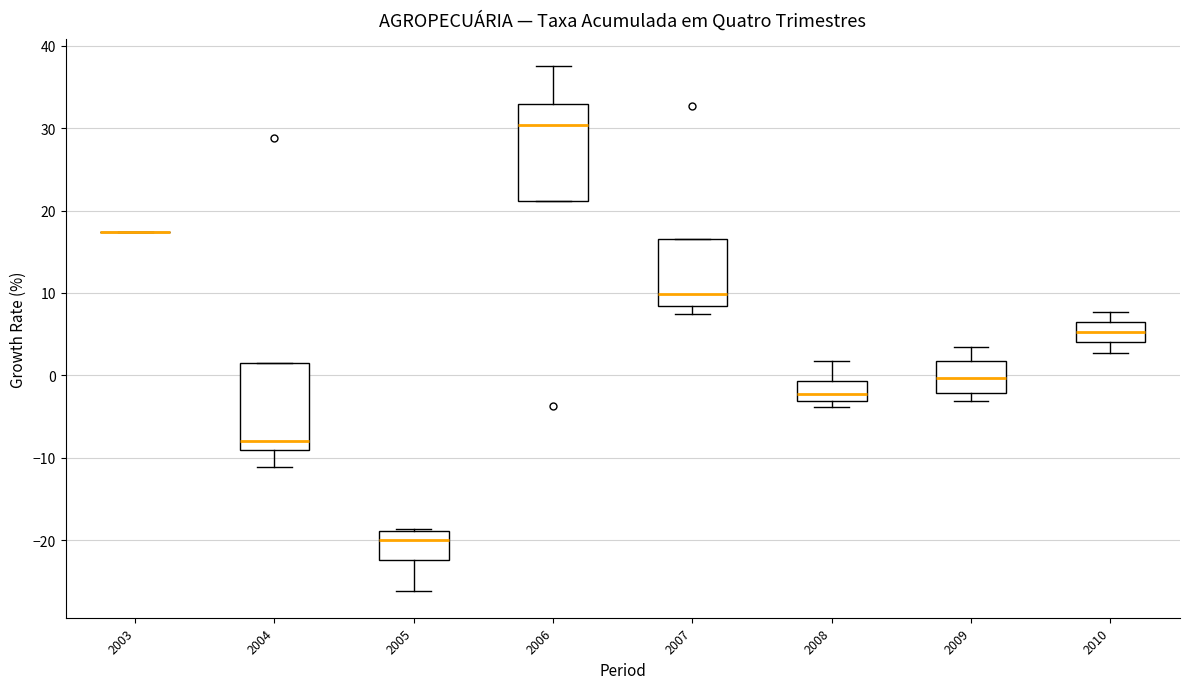

Reading left to right, transcribe this box plot: for each box, give where its median line is, the range the box spans, and where its two whiskers end, as read against the y-axis. The values are not printed on the chart, so give them approximately, as read against the axis.

2003: box collapsed to a line at 17, whiskers 17 to 17
2004: median -8, box -9 to 2, whiskers -11 to 2
2005: median -20, box -22 to -19, whiskers -26 to -19
2006: median 30, box 21 to 33, whiskers 21 to 38
2007: median 10, box 8 to 17, whiskers 7 to 17
2008: median -2, box -3 to -1, whiskers -4 to 2
2009: median 0, box -2 to 2, whiskers -3 to 3
2010: median 5, box 4 to 6, whiskers 3 to 8